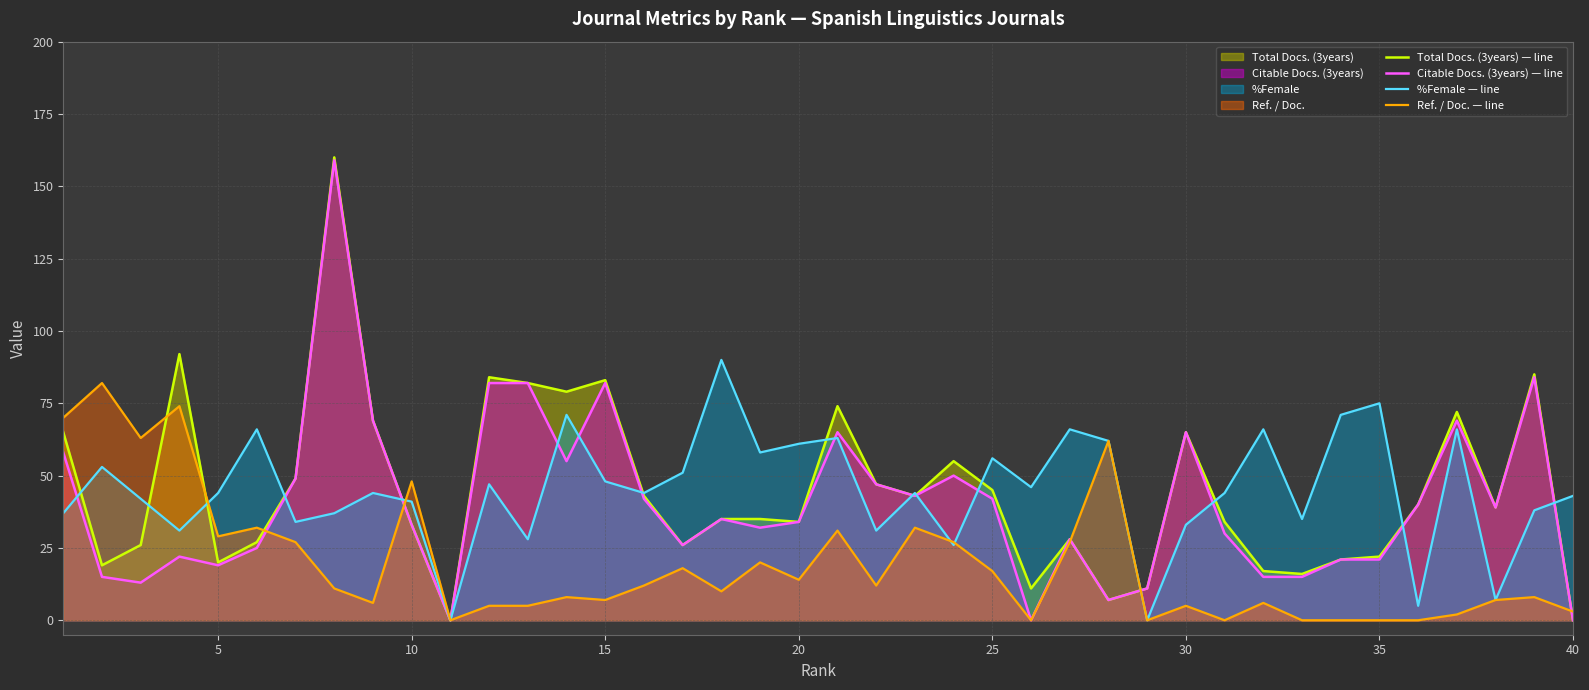

How many intersections are there between %Female — line and Total Docs. (3years) — line?

14